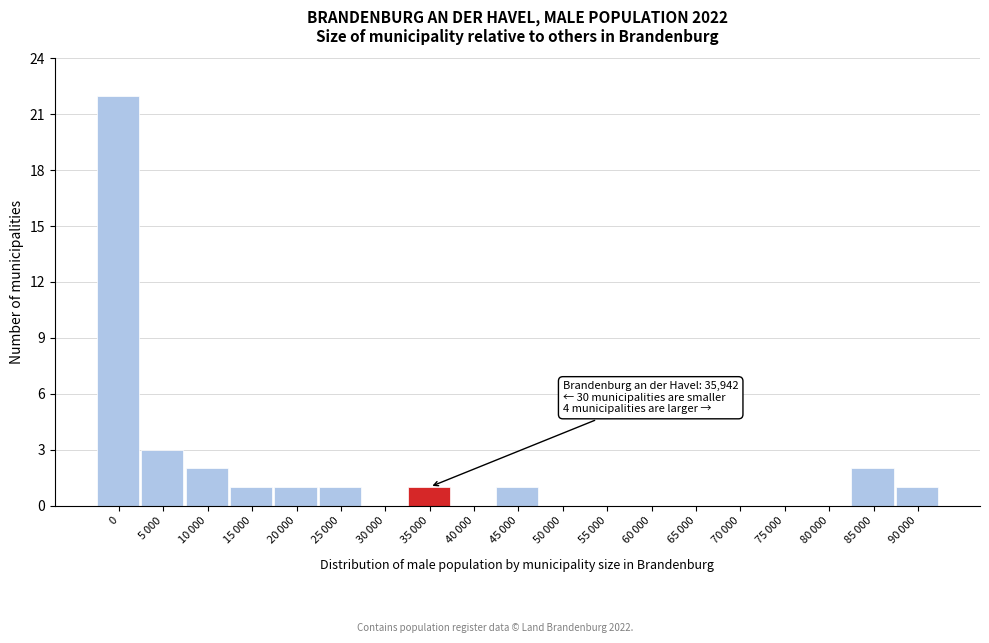

What is the sum of all values?

35